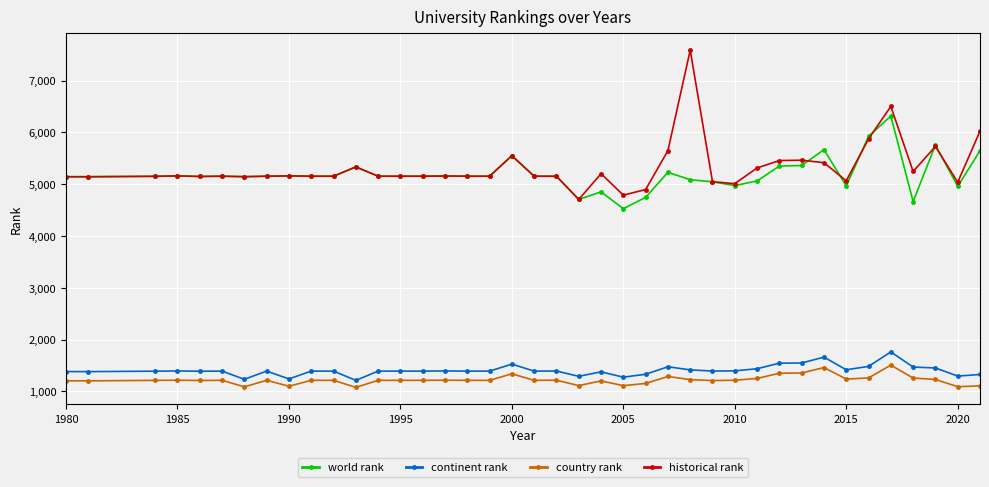

At how many categories does at least one series exceed 4411?

40